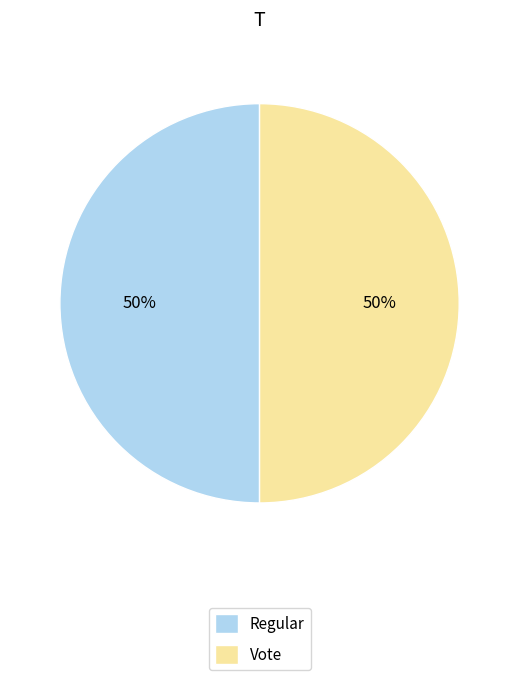

To the nearest percent, what is the combined percentage of Vote and Regular?

100%